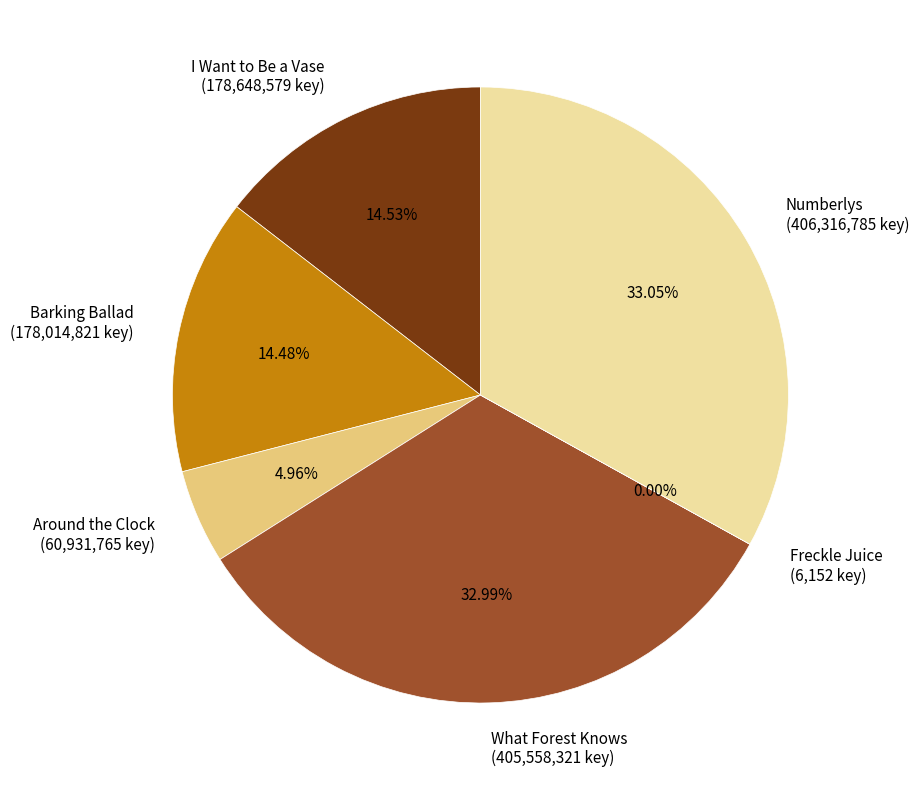

True or false: Around the Clock accounts for 5% of the total.

True